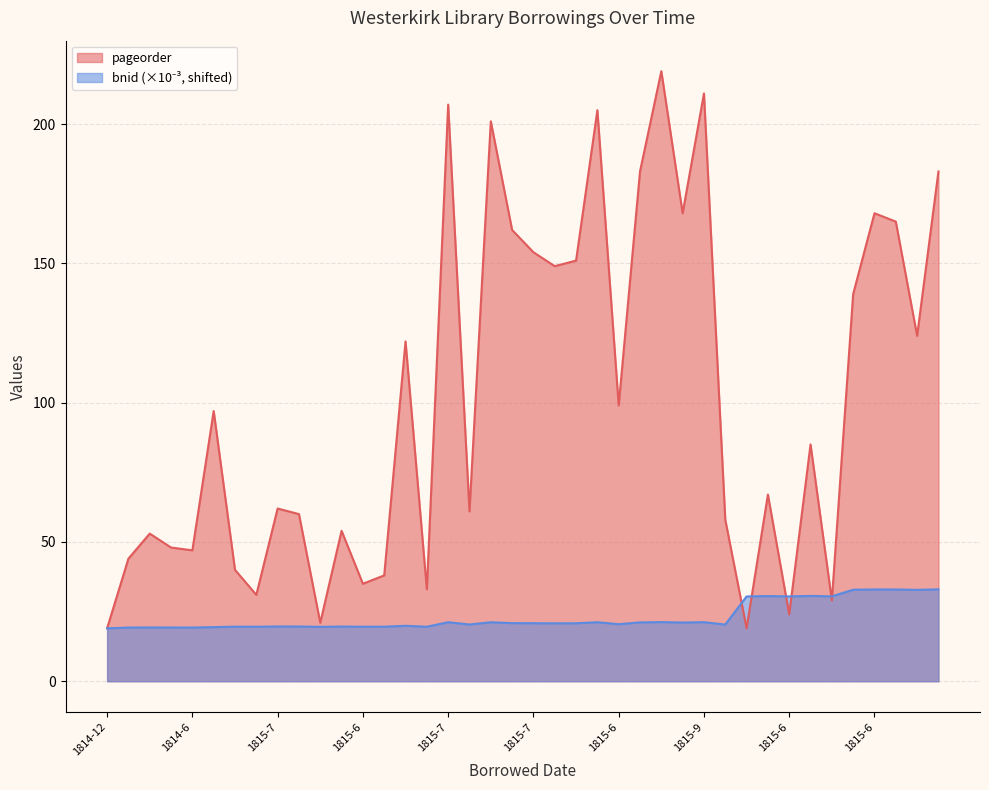

Which series has the widest spread of values?

pageorder